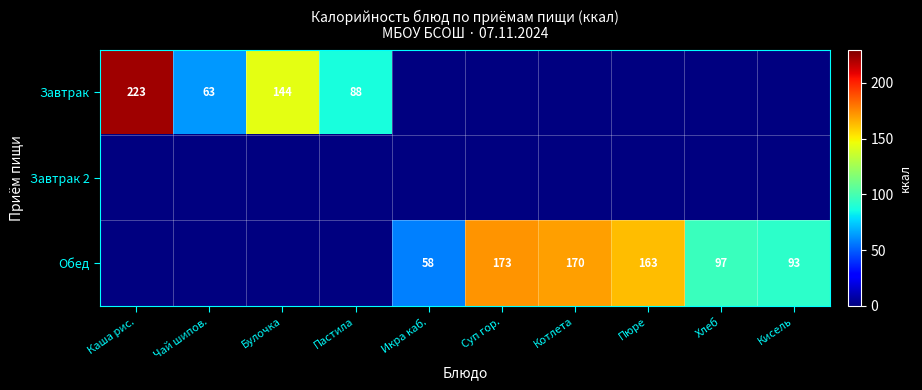

The value of Обед at Кисель is 93. True or false?

True